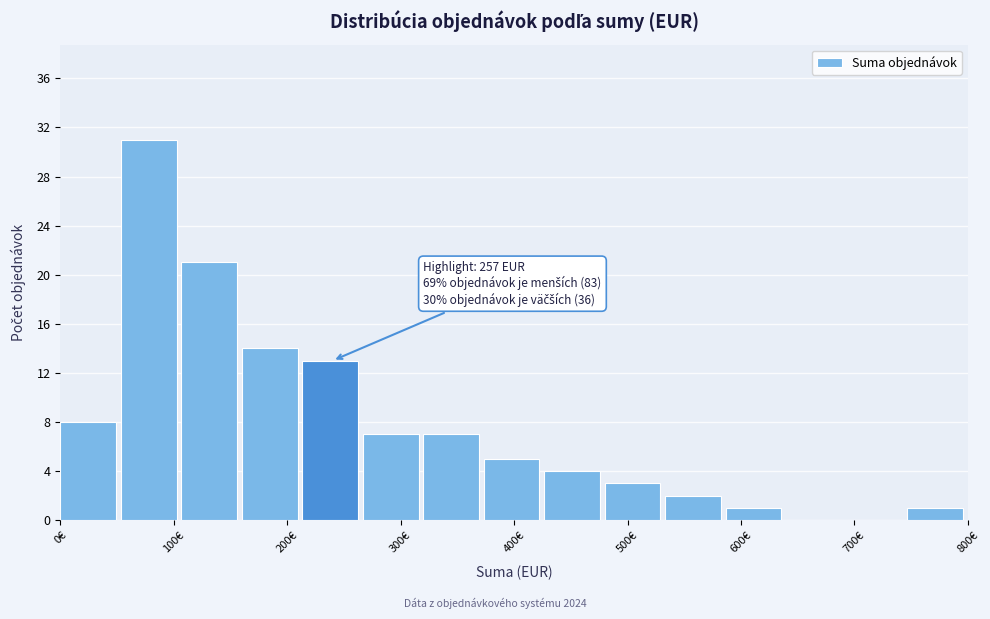

Over which range of the x-axis is the bar tallest?

50 to 110